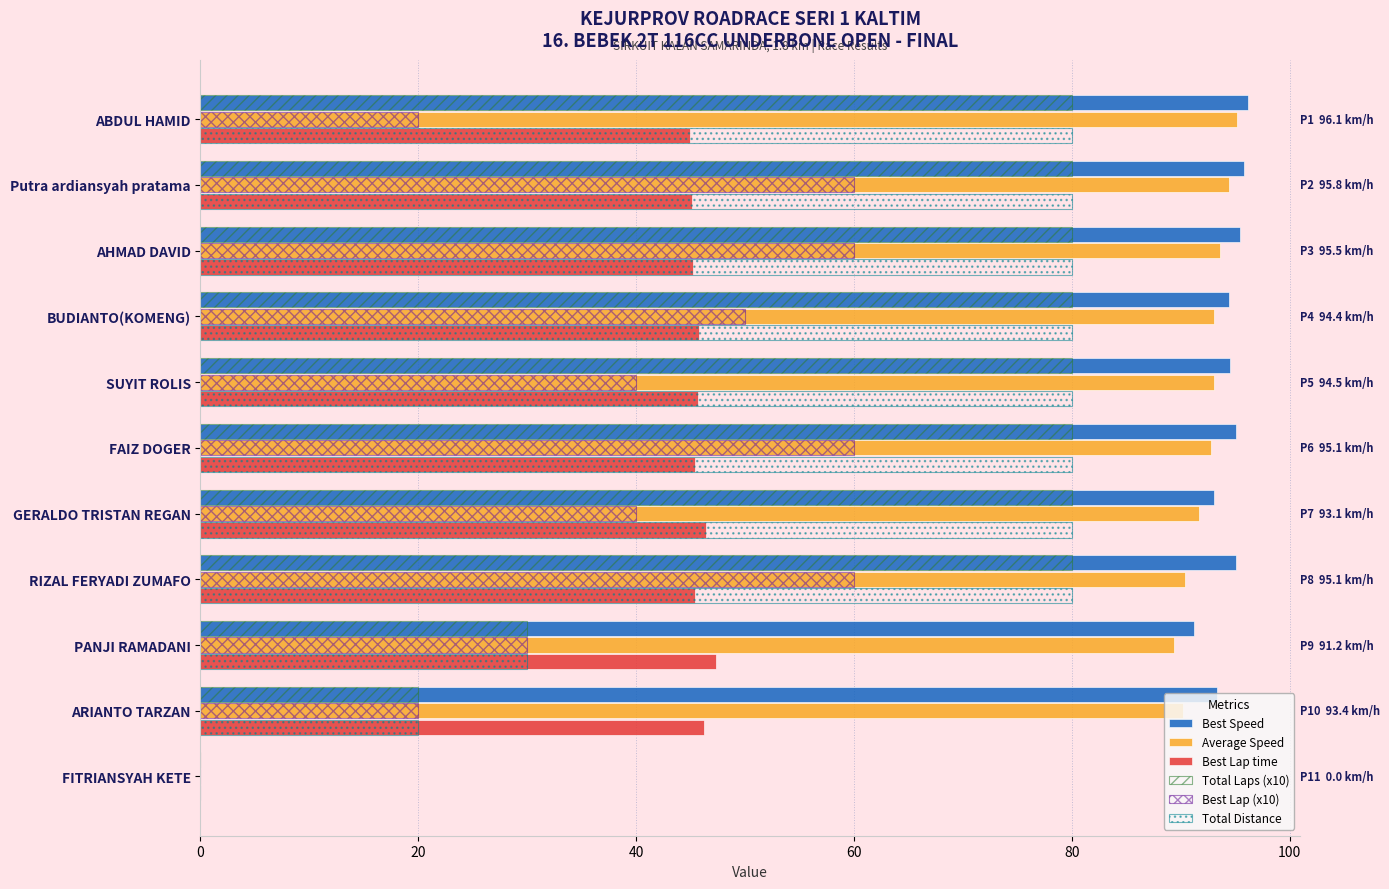

How many values in Best Speed are above zero?

10